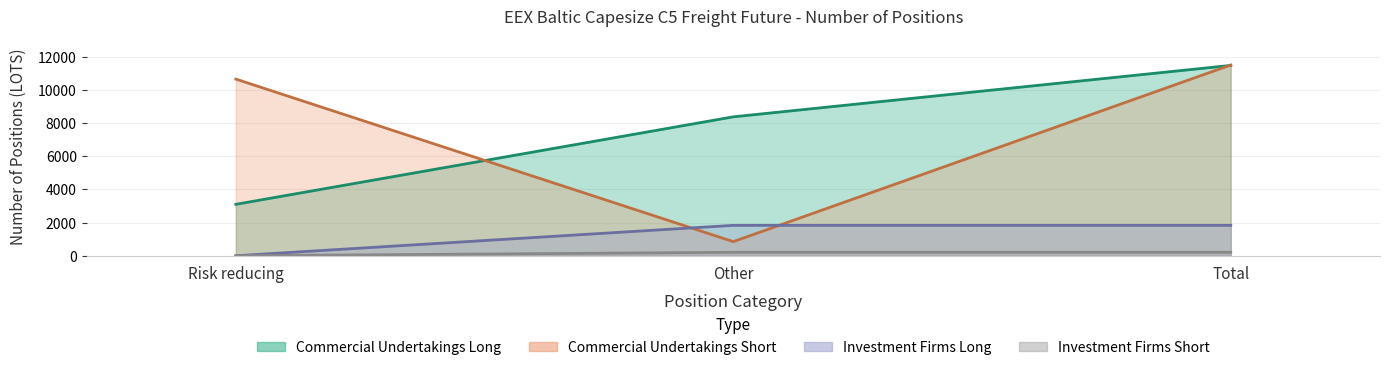

Which series changed the most between Other and Total?

Commercial Undertakings Short